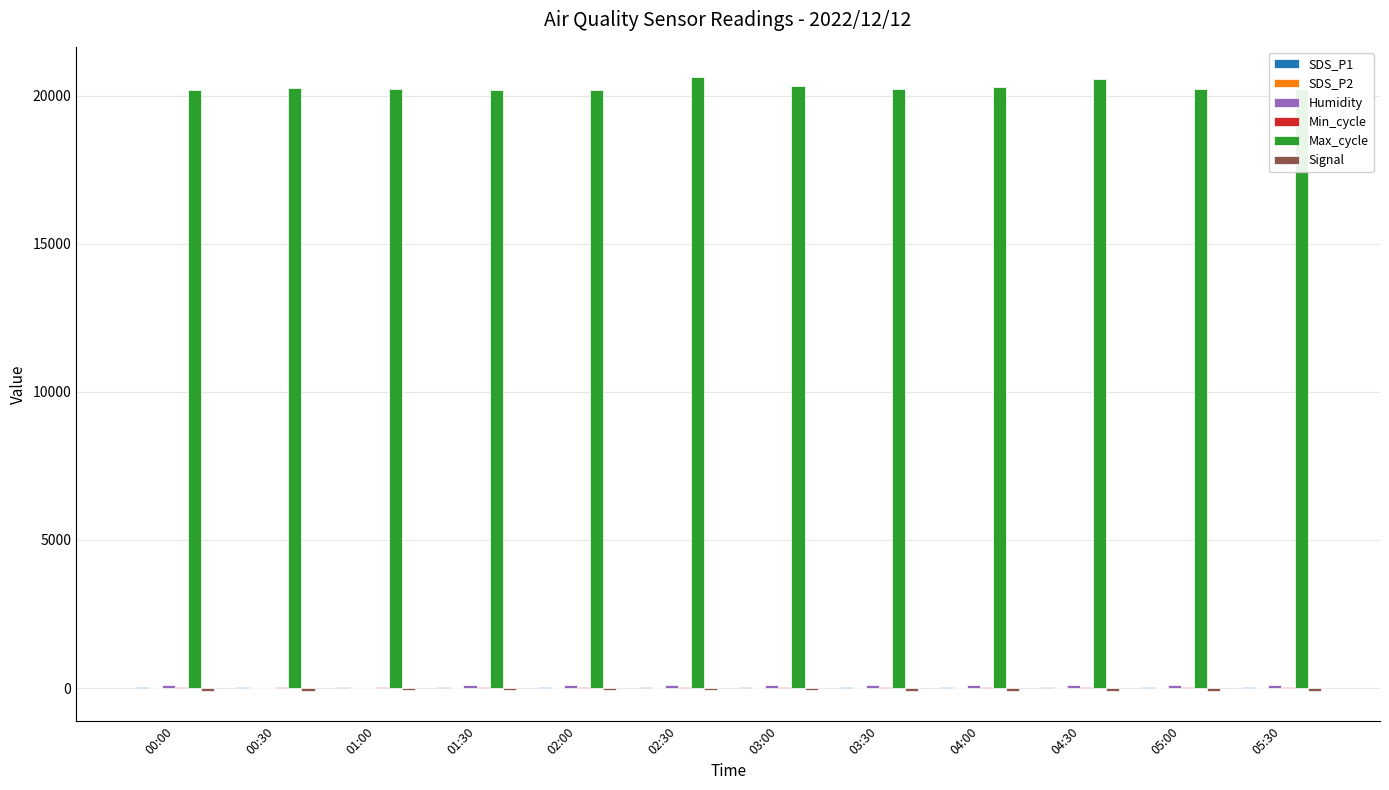

What is the total value across all series at 00:00?

20282.6